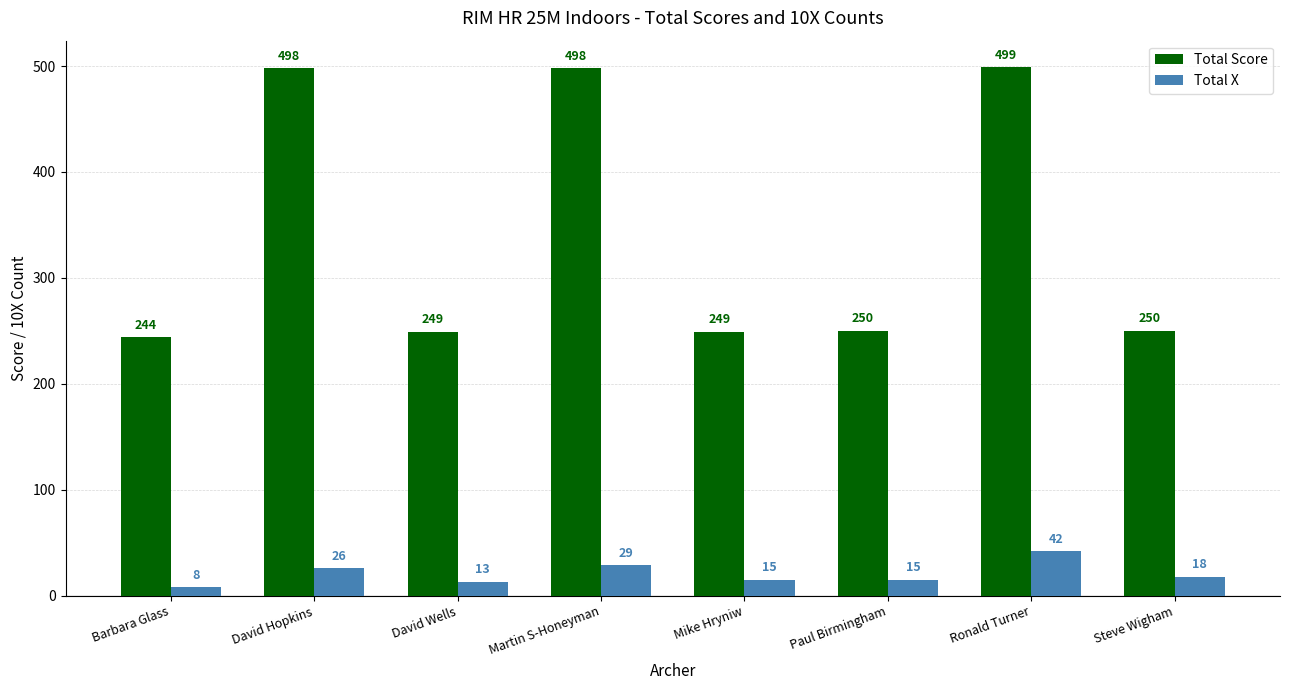

True or false: Total X has a value of 68 at Ronald Turner.

False